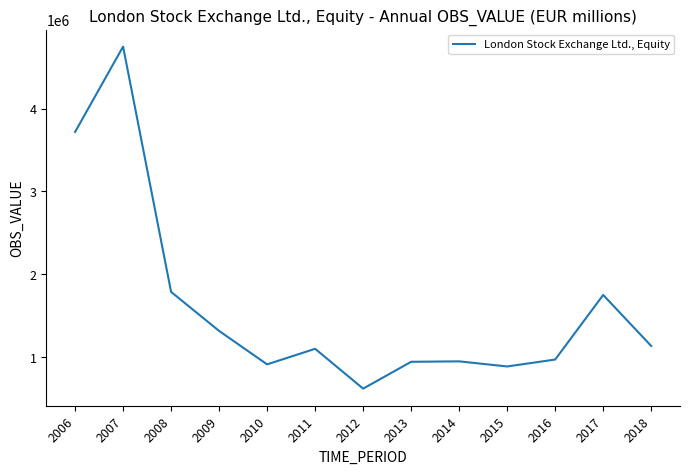

What is the ratio of the value at 2010 to the value at 2007?

0.2